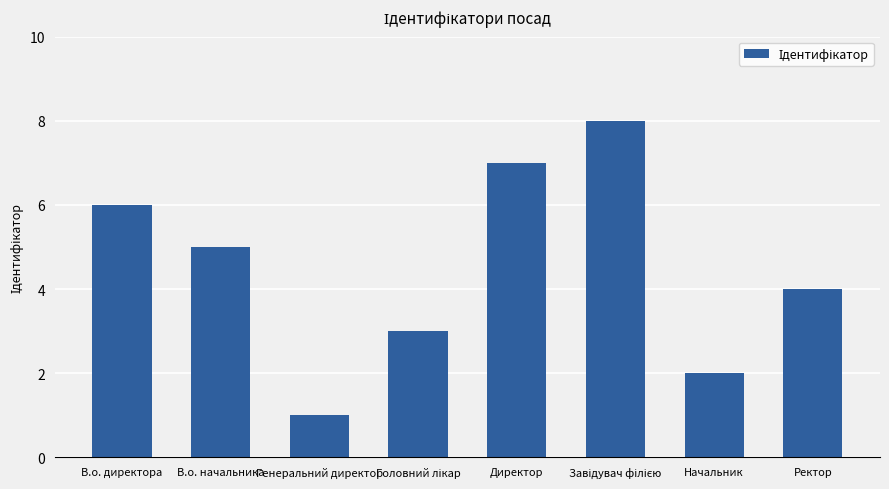

What is the difference between the maximum and minimum values?

7